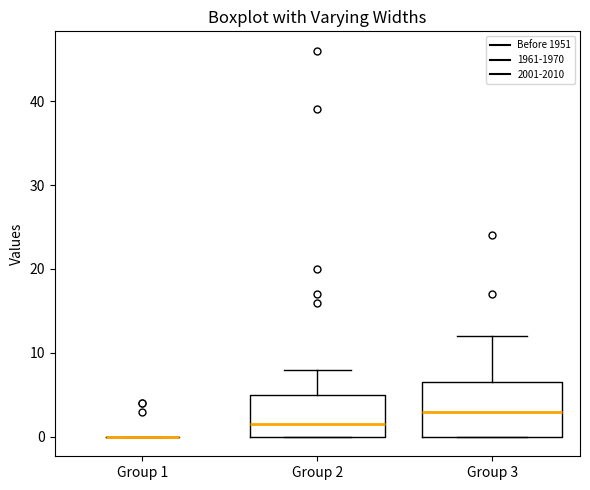

Comparing the boxes themselves (not the whiskers), which one is the tallest?

Group 3